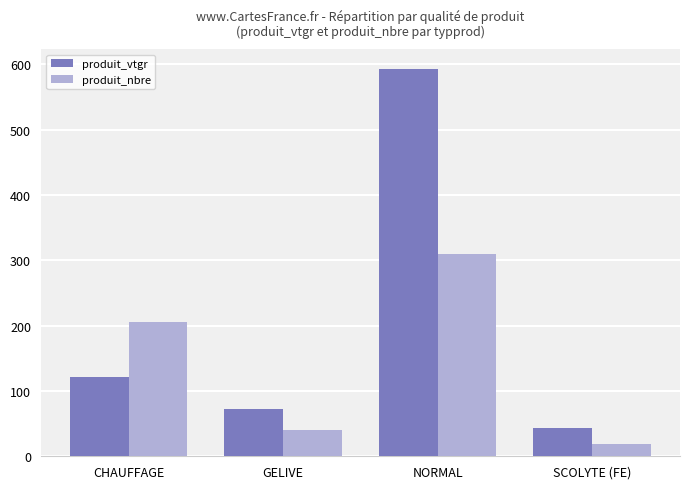

Is the value of produit_vtgr at SCOLYTE (FE) greater than the value of produit_nbre at NORMAL?

No